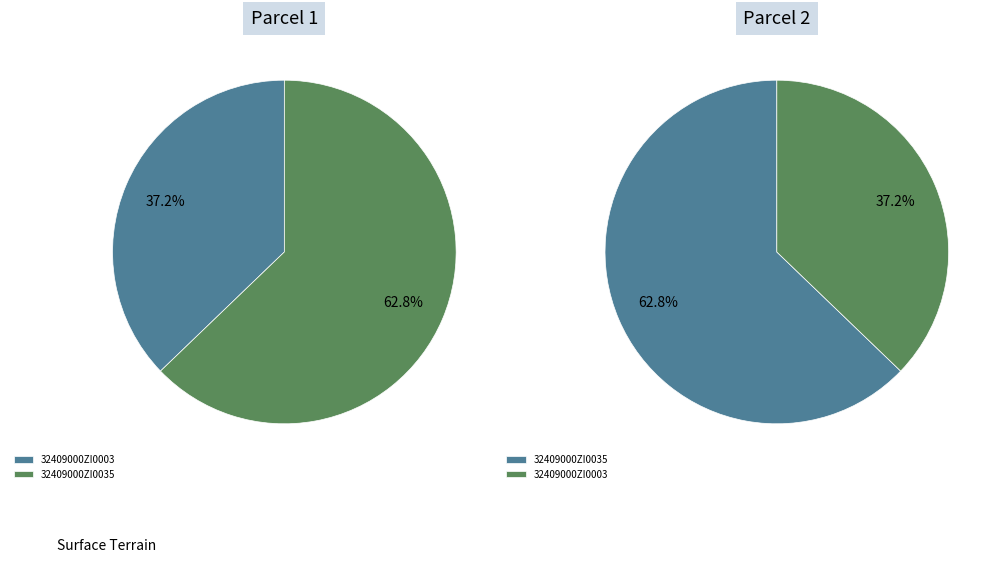

What is the largest slice in the pie chart?

32409000ZI0035